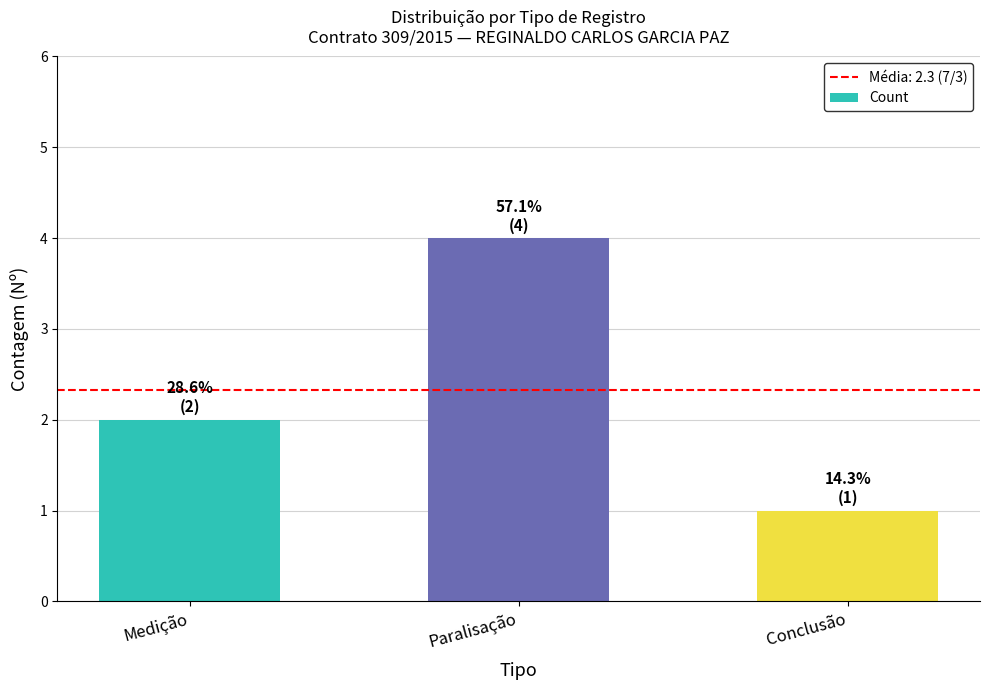

What is the greatest value displayed?

4